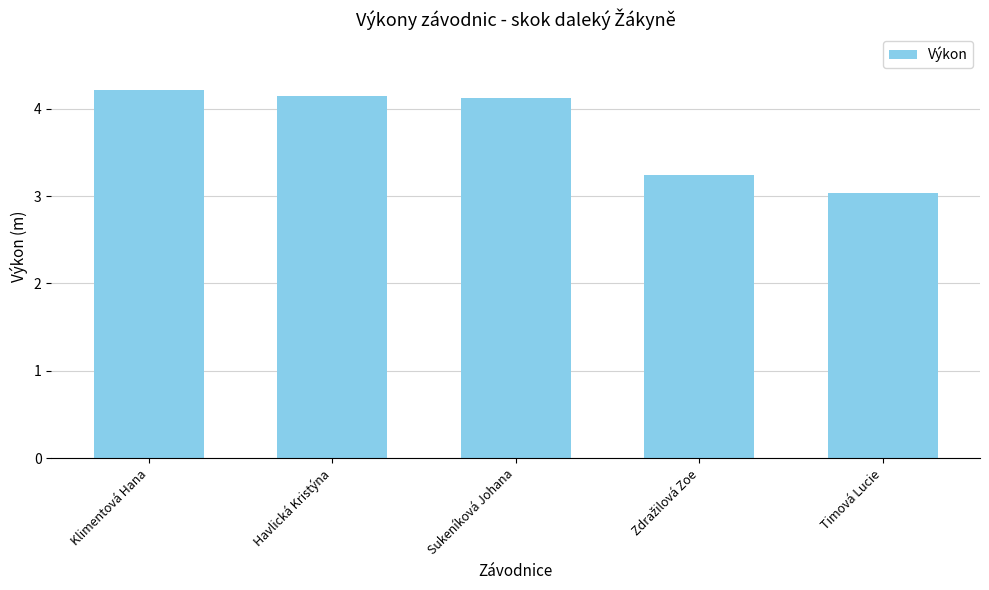

What is the change in value from Sukeníková Johana to Timová Lucie?

-1.1